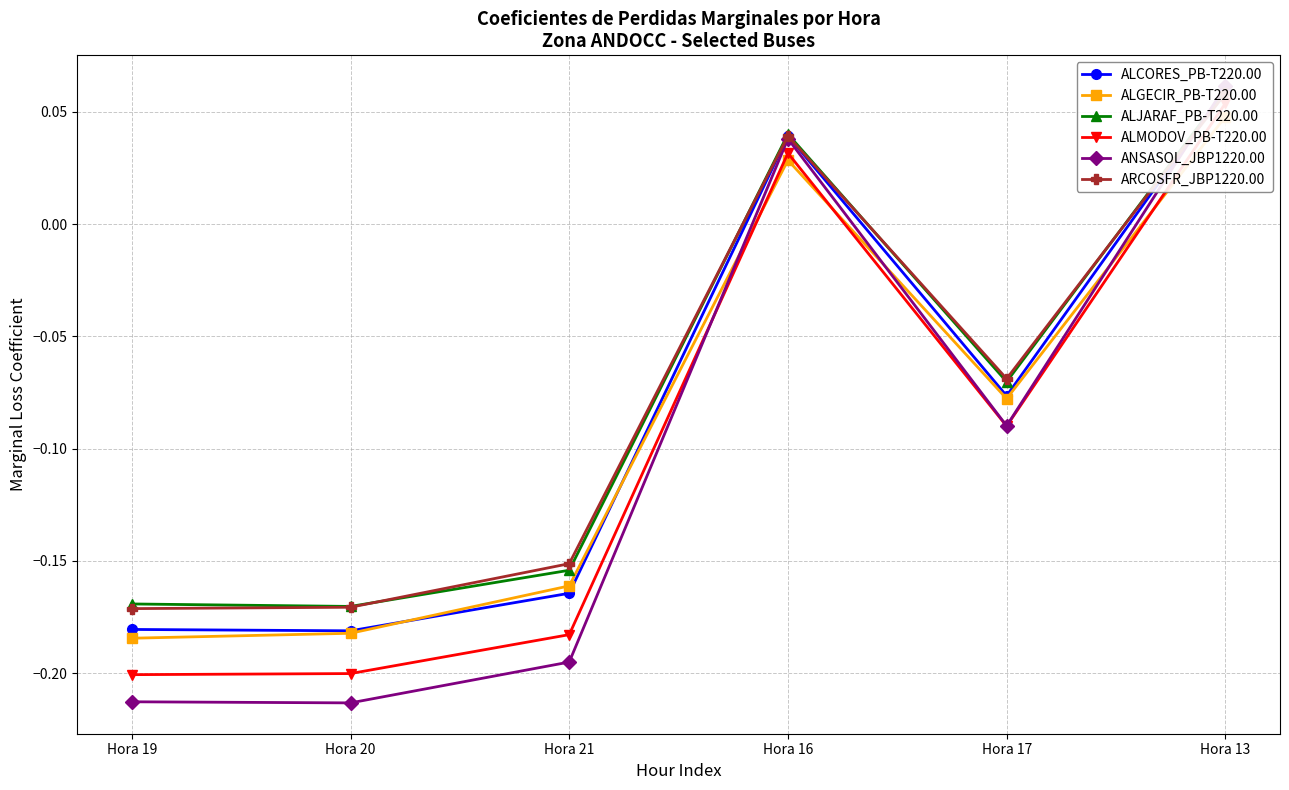

What is the label of the 4th point from the left?

Hora 16